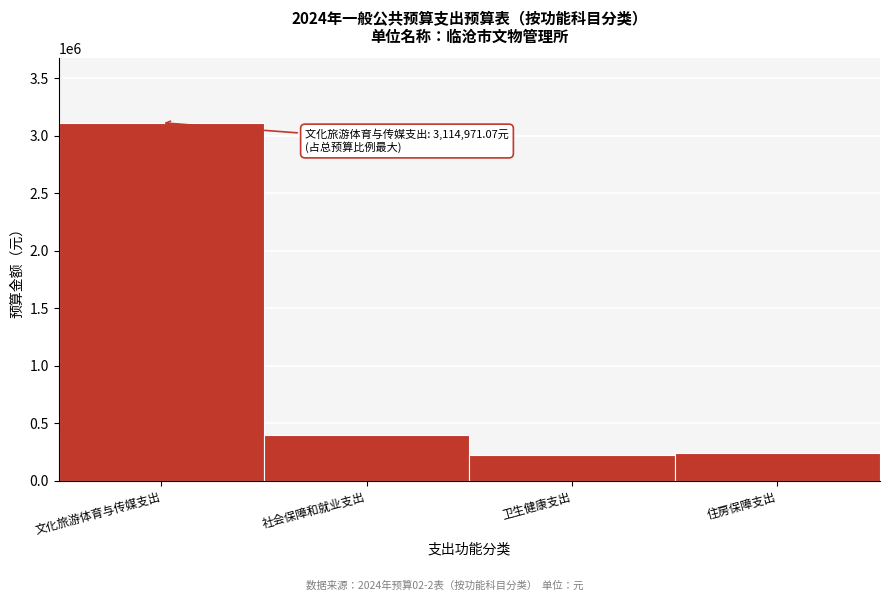

What is the change in value from 文化旅游体育与传媒支出 to 卫生健康支出?

-2891097.1